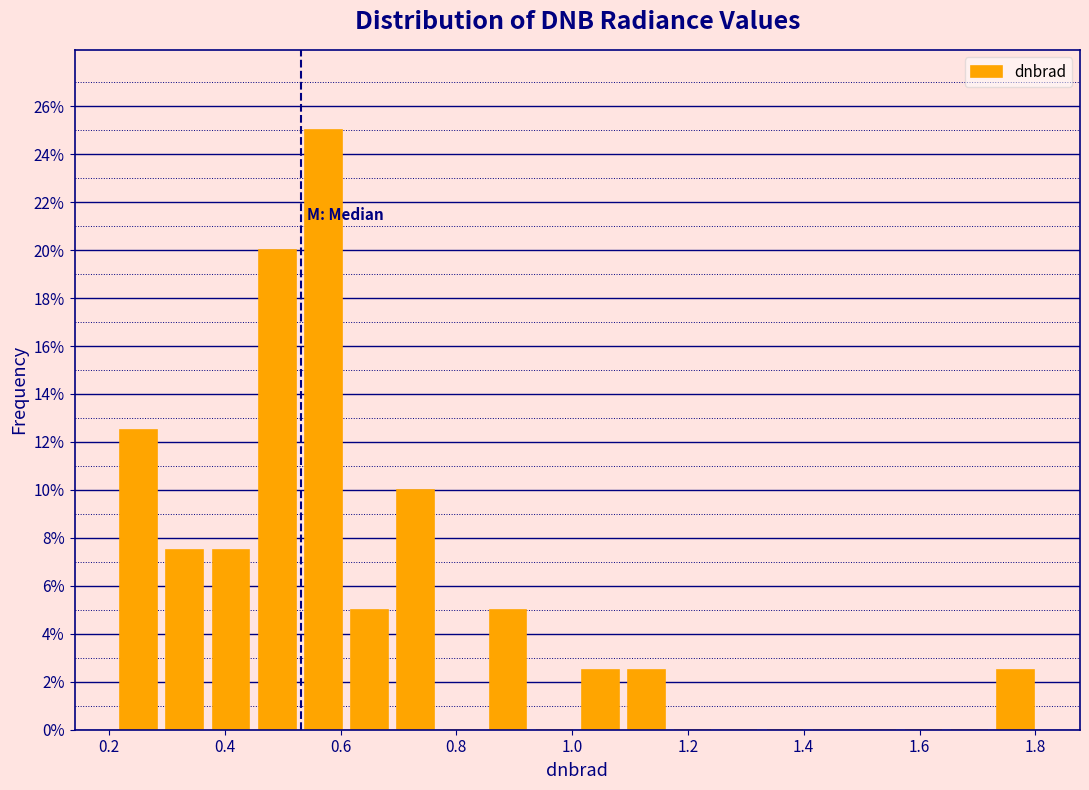

Around what value on the x-axis is the tallest bar? Give the approximate position of its centre, as read against the axis.

0.58